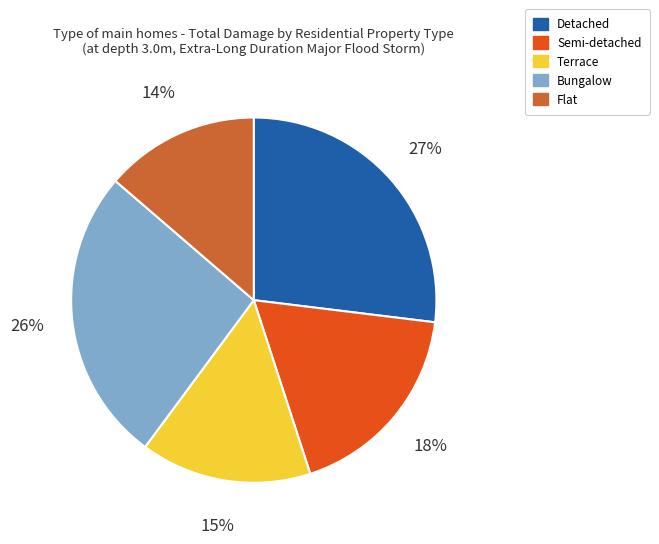

How many slices are in this pie chart?

5